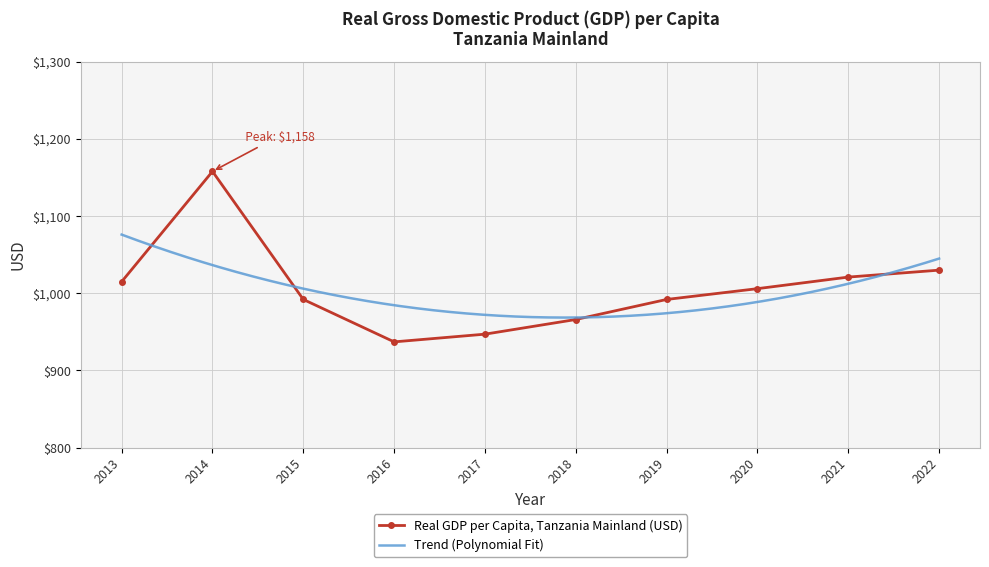

Reading right to left, what are all the values shown in this chart?

2022=1030	2021=1021	2020=1006	2019=992	2018=966	2017=947	2016=937	2015=992	2014=1158	2013=1015